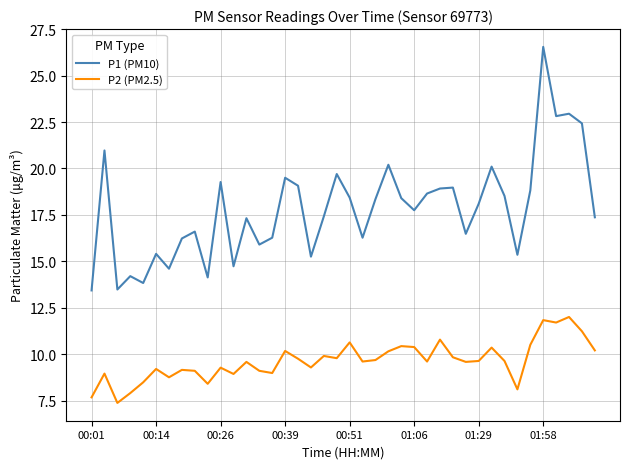

Rank the series by their average value, from lowest to highest.

P2 (PM2.5), P1 (PM10)